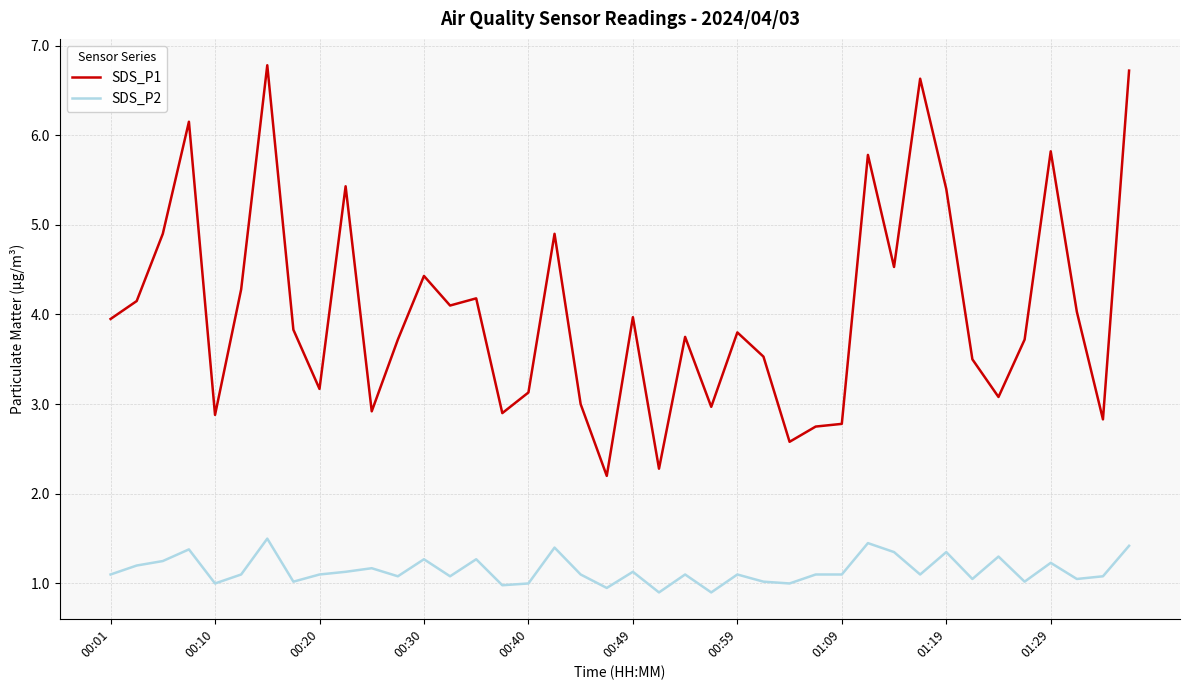

What is the difference between the maximum and minimum values in the SDS_P1 series?

4.6